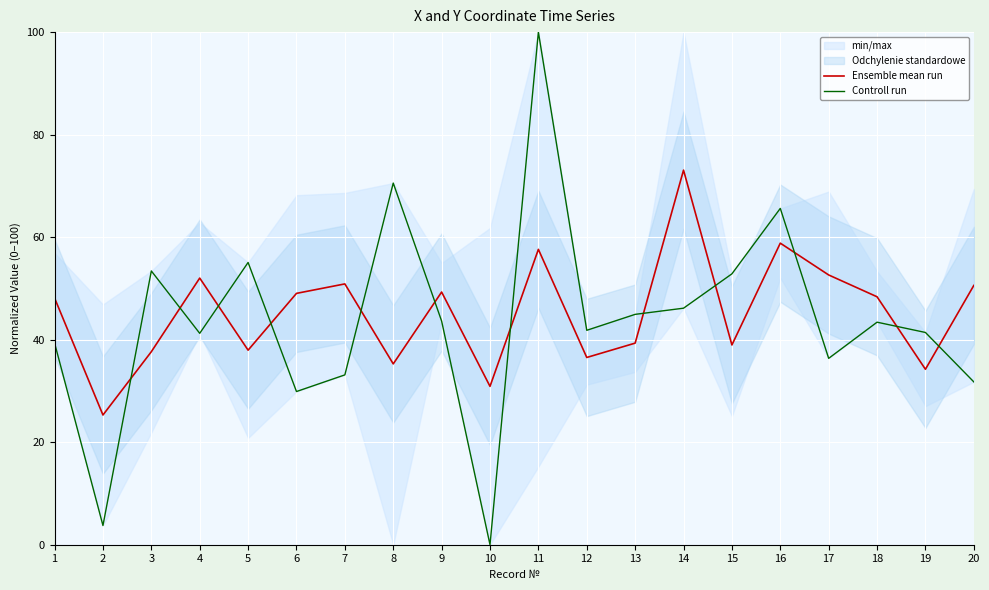

Which series ends up on top after the final intersection of Controll run and Ensemble mean run?

Ensemble mean run